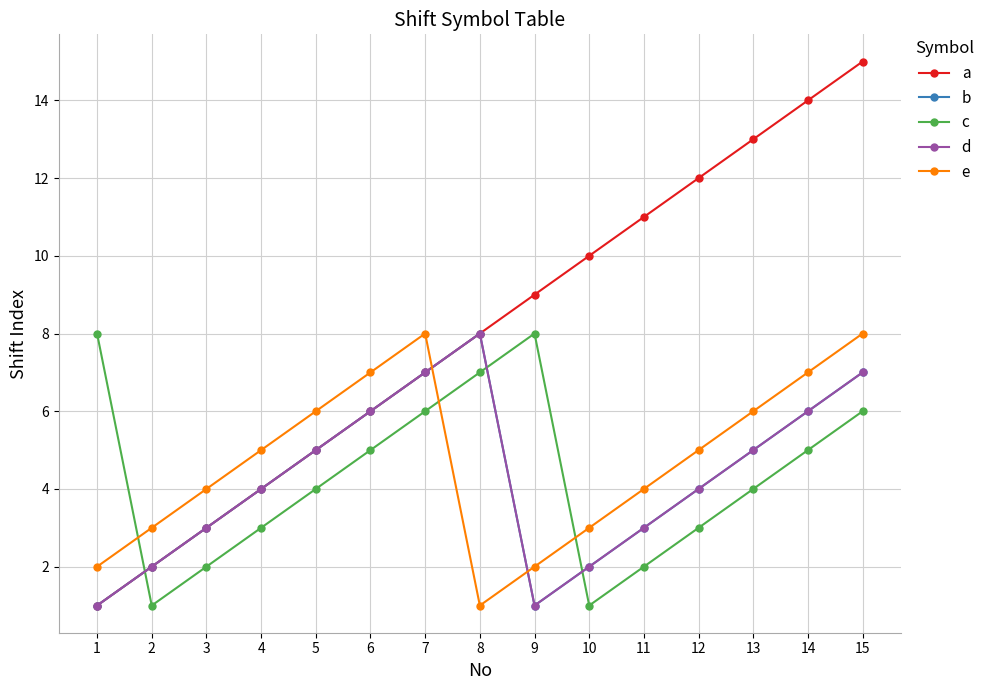

At 4, list the series in order from smallest to largest.

c, a, b, d, e